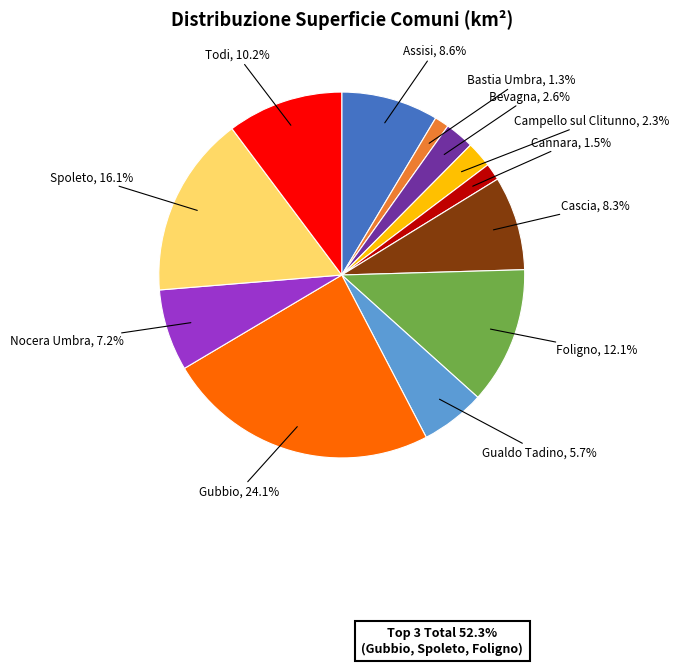

Is there a majority slice in this chart?

No